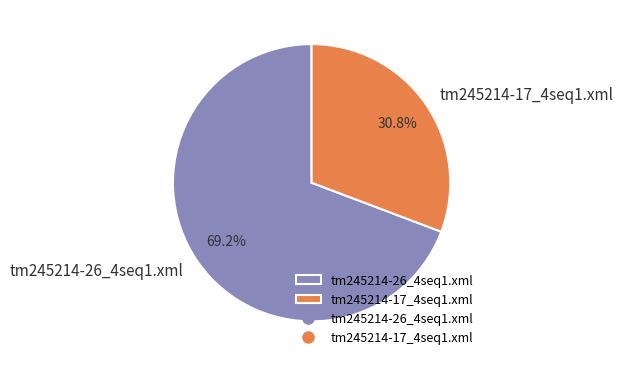

What is the largest slice in the pie chart?

tm245214-26_4seq1.xml